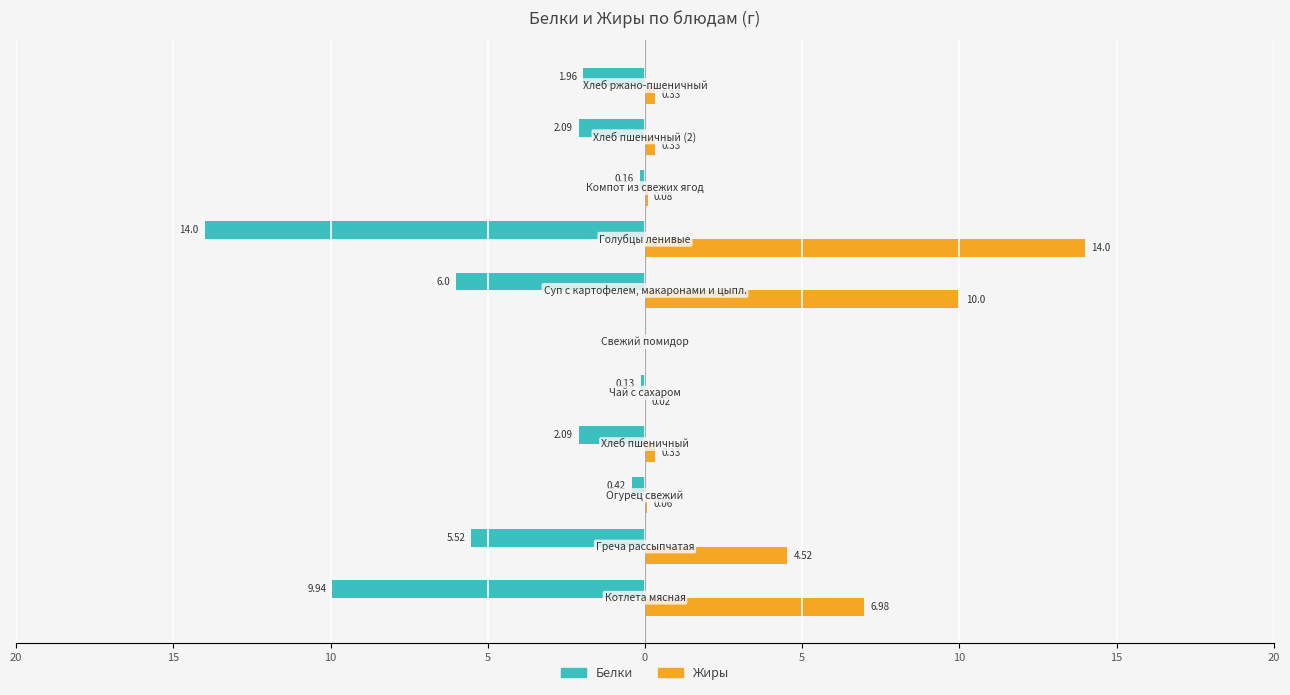

What is the greatest value displayed?

14.0